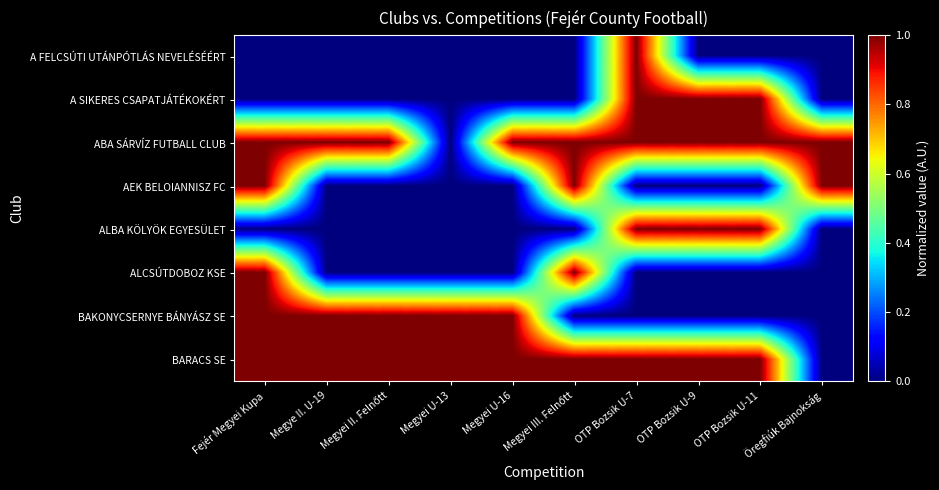

Which has a higher value, OTP Bozsik U-7 or Megye II. U-19?

OTP Bozsik U-7